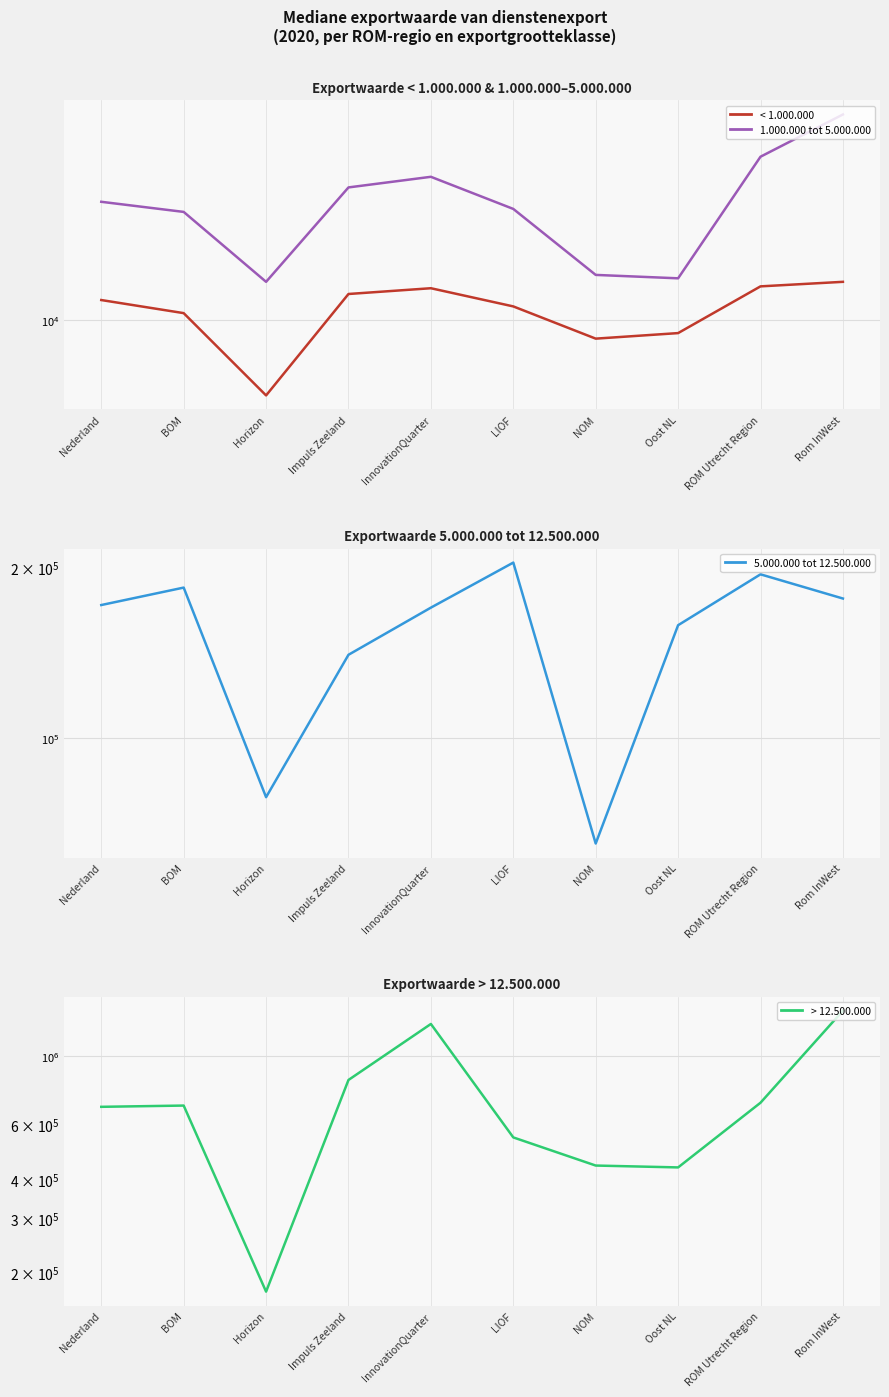

In < 1.000.000, how many points are lower than both neighbors (excluding endpoints)?

2